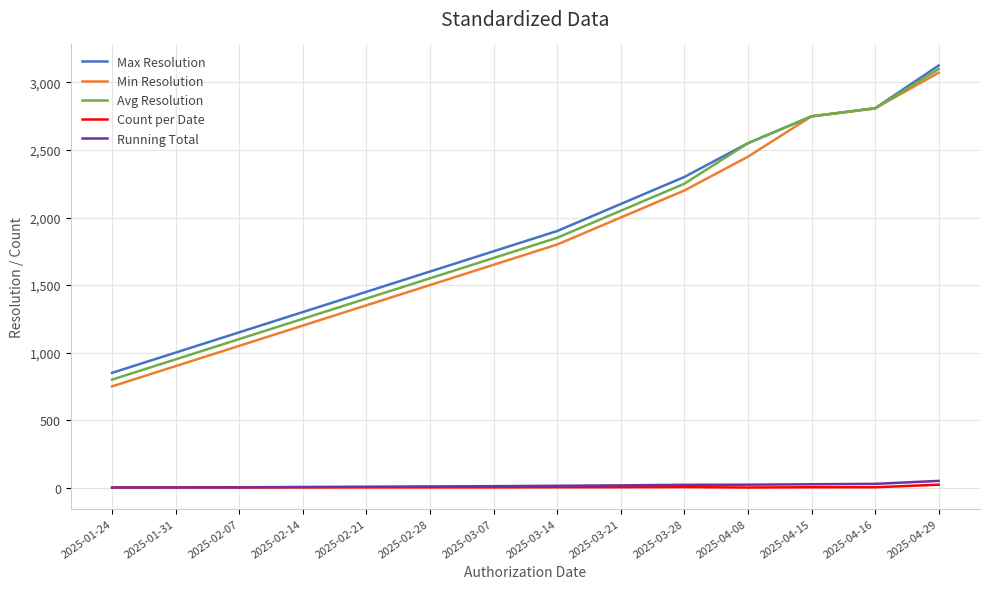

At which label does Max Resolution reach its minimum?

2025-01-24